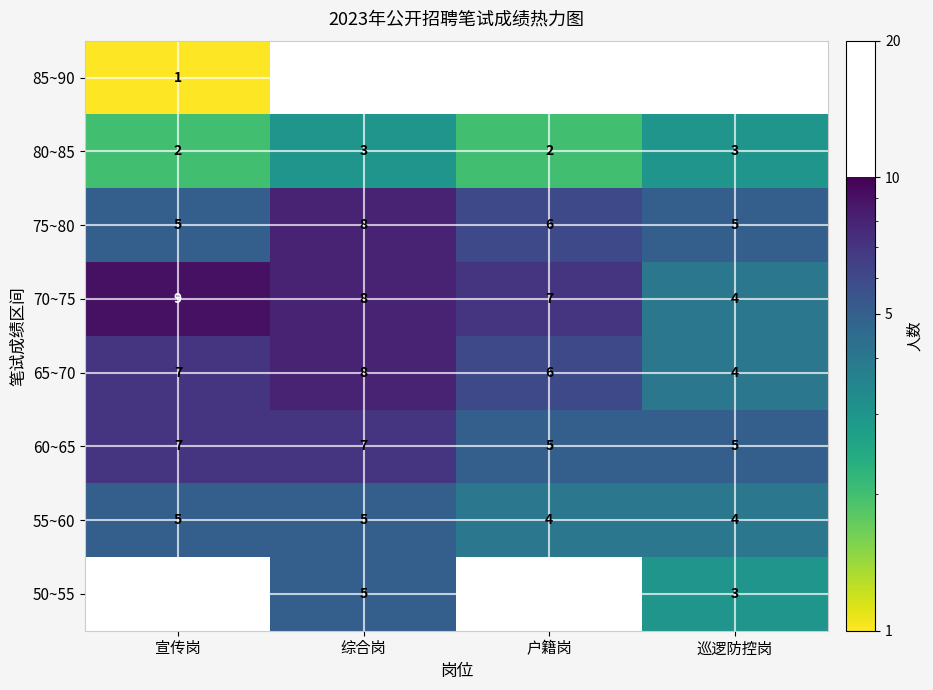

How many data points in 75~80 are less than 6?

2